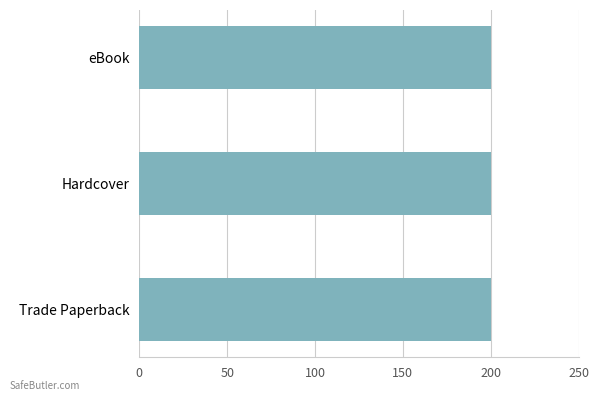

How many distinct data groups are displayed?

1